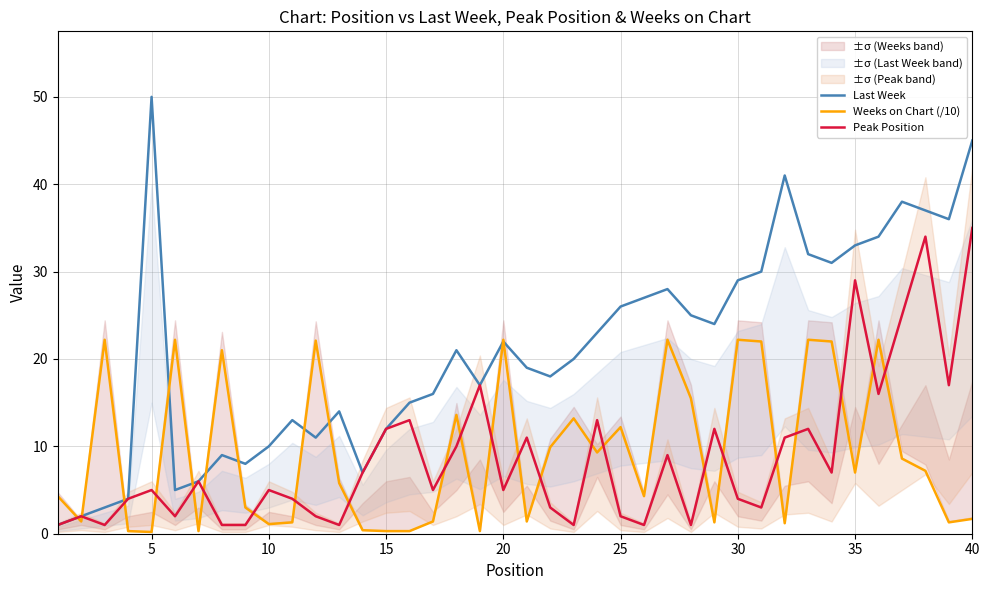

Reading left to right, transcribe all the data shown in this chart.

Last Week: 1.0	2.0	3.0	4.0	50.0	5.0	6.0	9.0	8.0	10.0	13.0	11.0	14.0	7.0	12.0	15.0	16.0	21.0	17.0	22.0	19.0	18.0	20.0	23.0	26.0	27.0	28.0	25.0	24.0	29.0	30.0	41.0	32.0	31.0	33.0	34.0	38.0	37.0	36.0	45.0
Weeks on Chart (/10): 4.3	1.4	22.2	0.3	0.2	22.2	0.3	21.0	3.0	1.1	1.3	22.1	5.8	0.4	0.3	0.3	1.4	13.6	0.3	22.2	1.4	9.9	13.2	9.3	12.2	4.3	22.2	15.5	1.3	22.2	22.0	1.2	22.2	22.0	7.0	22.2	8.6	7.2	1.3	1.7
Peak Position: 1.0	2.0	1.0	4.0	5.0	2.0	6.0	1.0	1.0	5.0	4.0	2.0	1.0	7.0	12.0	13.0	5.0	10.0	17.0	5.0	11.0	3.0	1.0	13.0	2.0	1.0	9.0	1.0	12.0	4.0	3.0	11.0	12.0	7.0	29.0	16.0	25.0	34.0	17.0	35.0